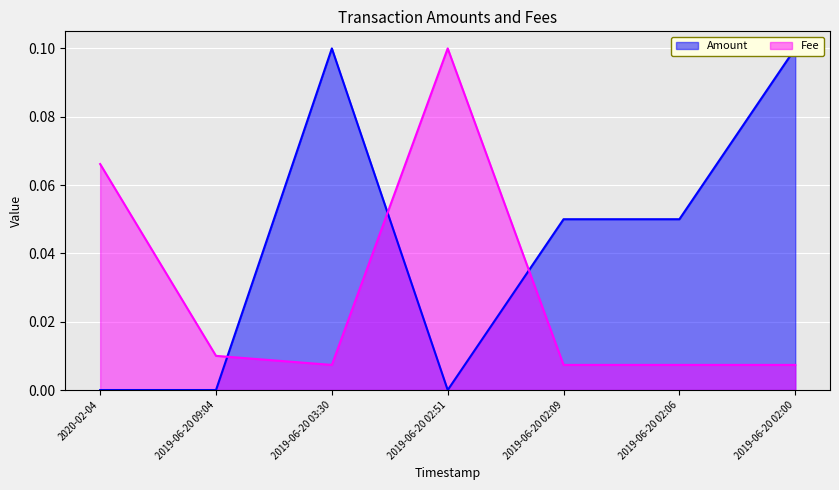

Reading left to right, what are all the values shown in this chart?

Amount: 0.0	0.0	0.1	0.0	0.1	0.1	0.1
Fee: 0.1	0.0	0.0	0.1	0.0	0.0	0.0